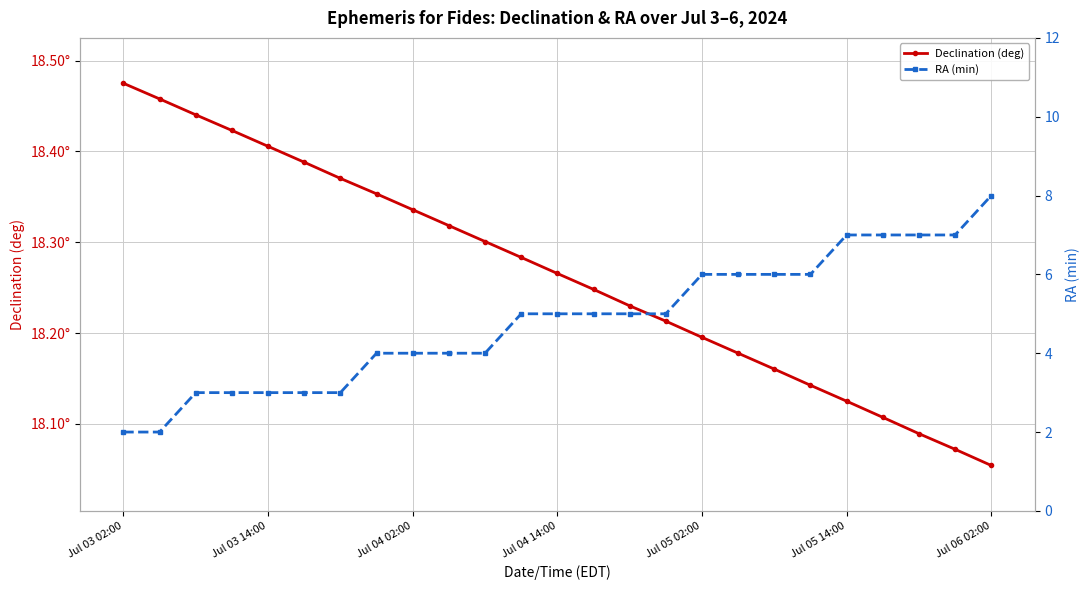

What is the label of the 24th point from the left?

23